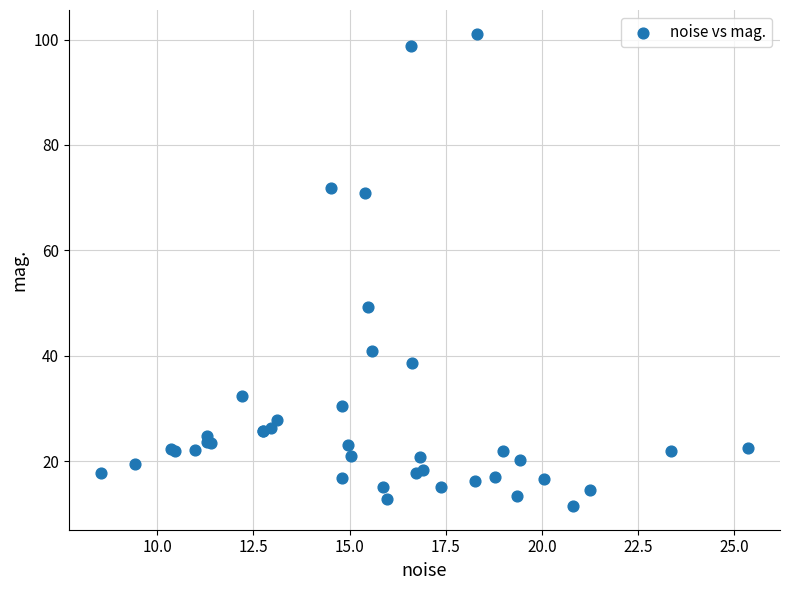

What Y value in the scatter plot is closest to 56?

49.2